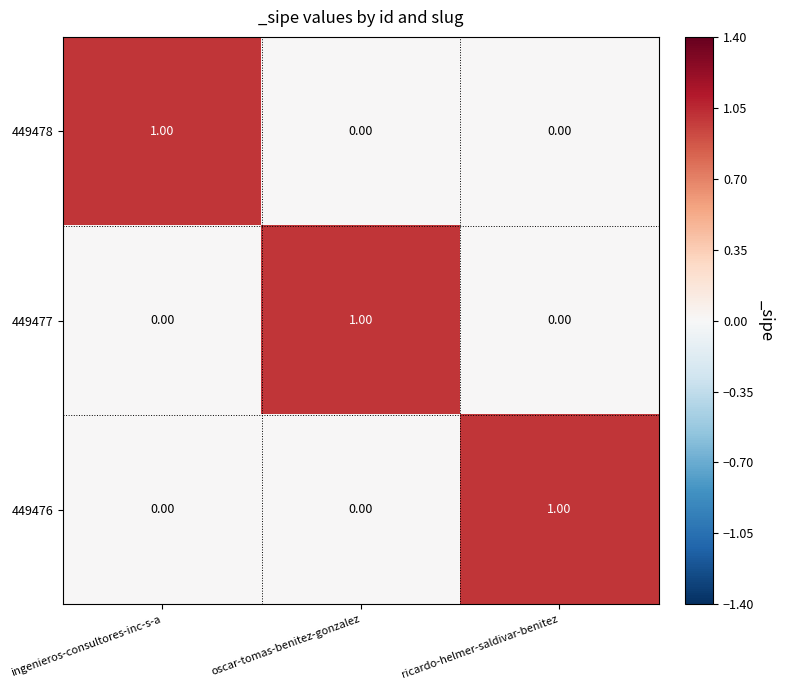

At which label does 449477 reach its peak?

oscar-tomas-benitez-gonzalez